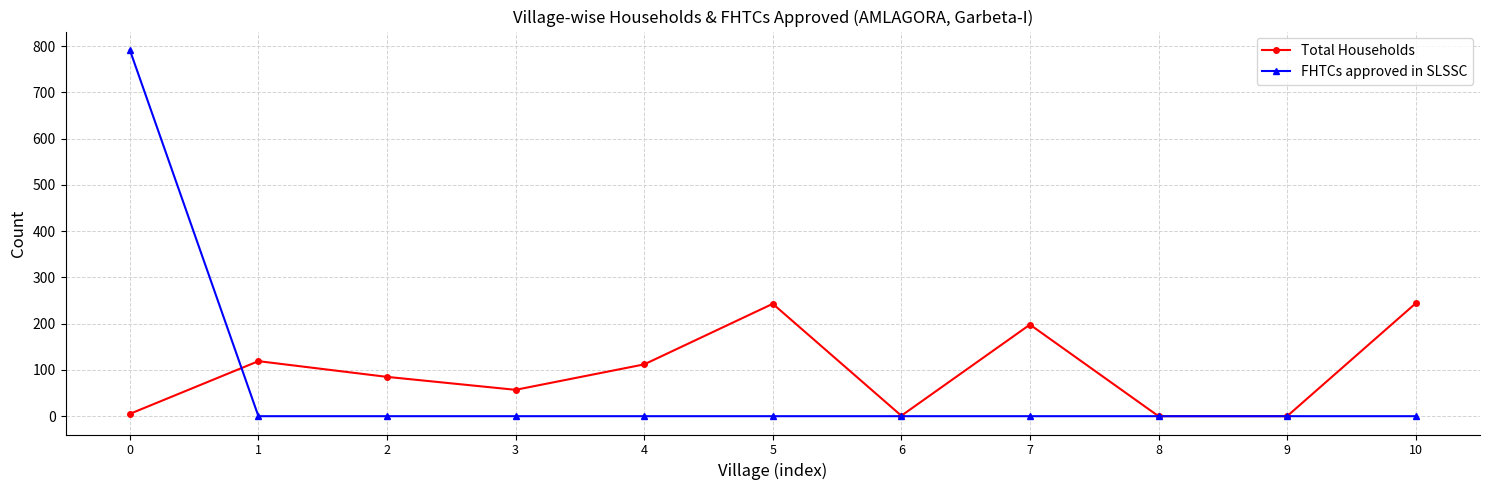

Is it true that Total Households equals -146 at 8?

False